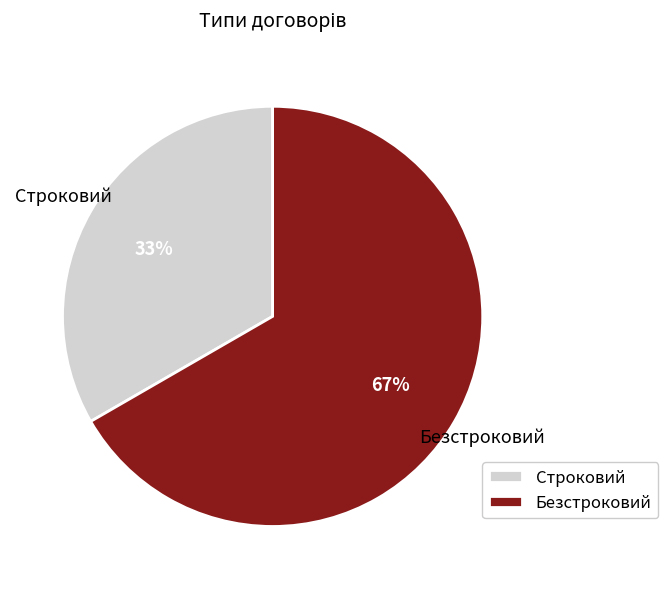

To the nearest percent, what is the combined percentage of Безстроковий and Строковий?

100%